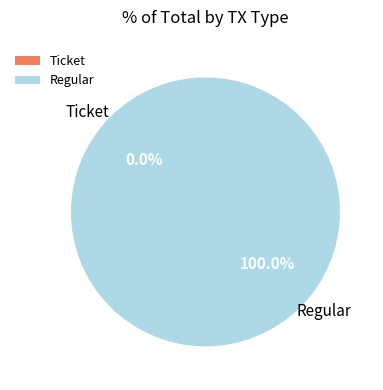

Combined, what portion of the pie is Regular and Ticket?

100.0%